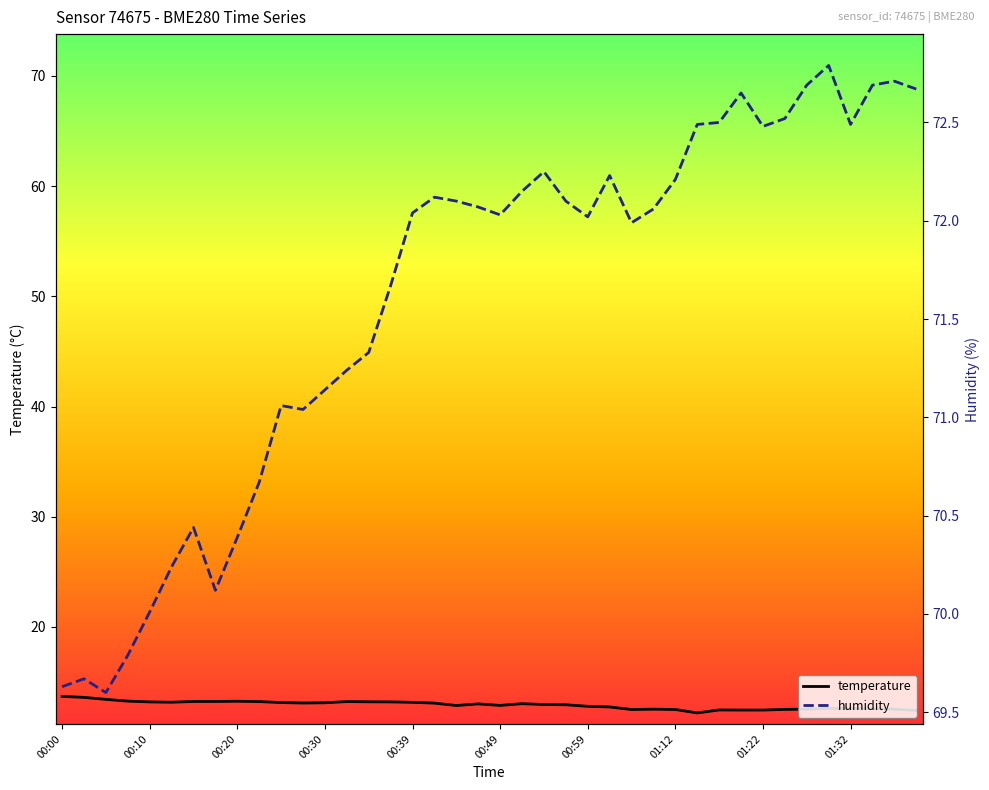

Is it true that humidity equals 118.7 at 18?

False